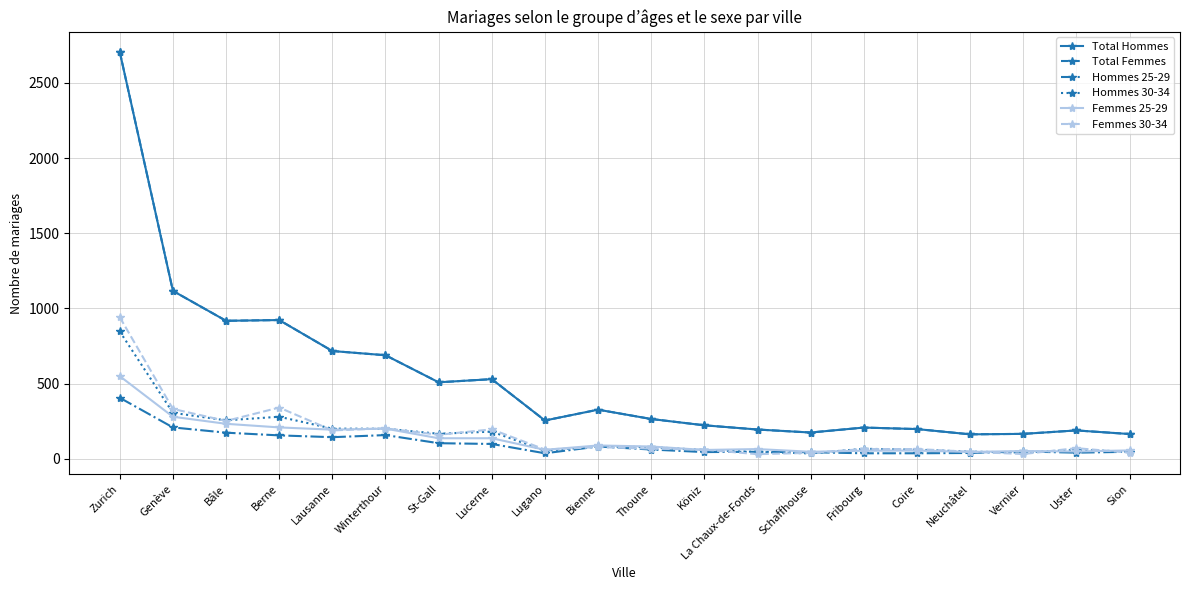

True or false: Hommes 30-34 has a value of 256 at Bâle.

True